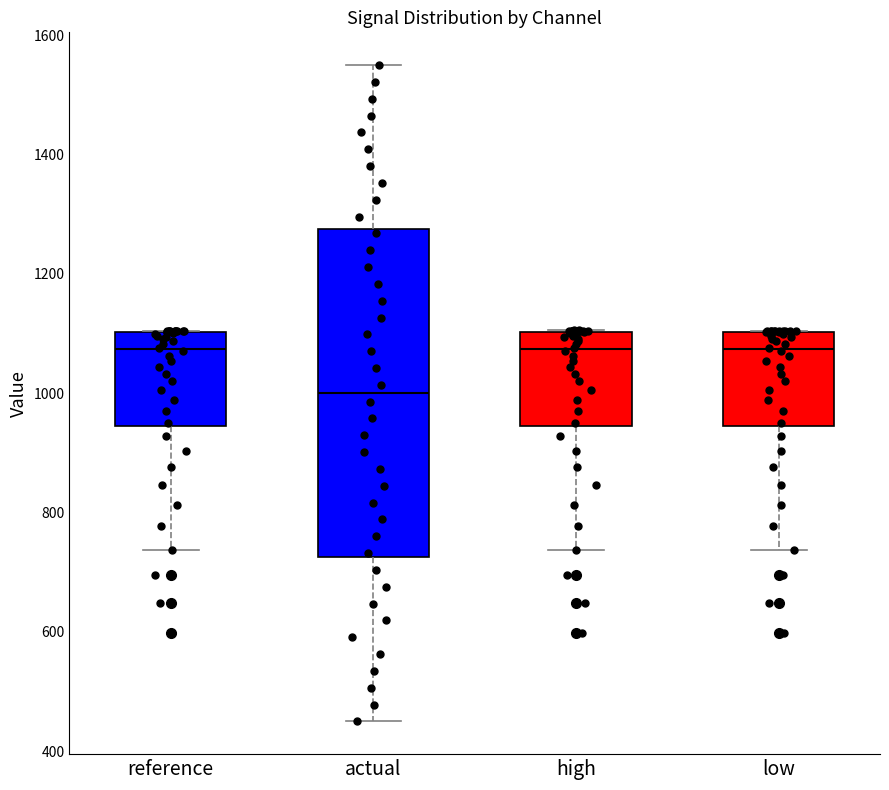

Where does the lower whisker of the box for actual end on the y-axis? The values are not printed on the chart, so give them approximately, as read against the axis.

460